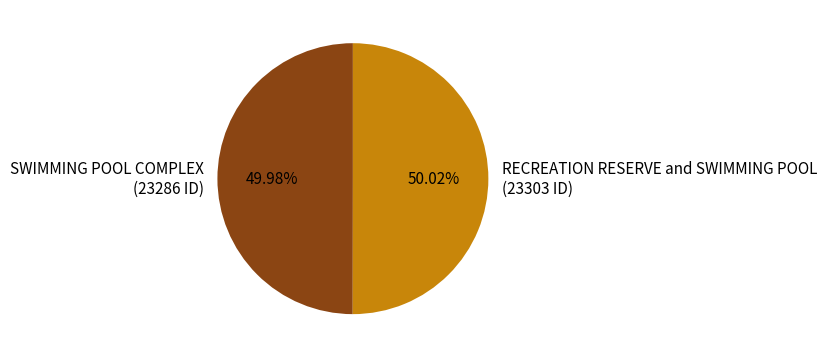

Does any single category account for the majority?

Yes